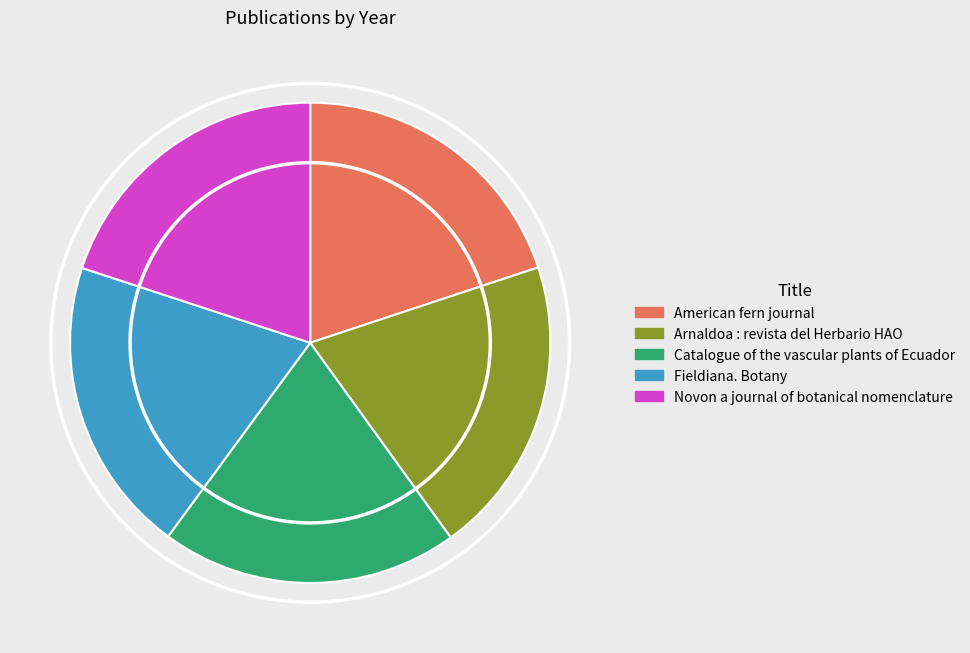

Count the number of slices in the pie.

5